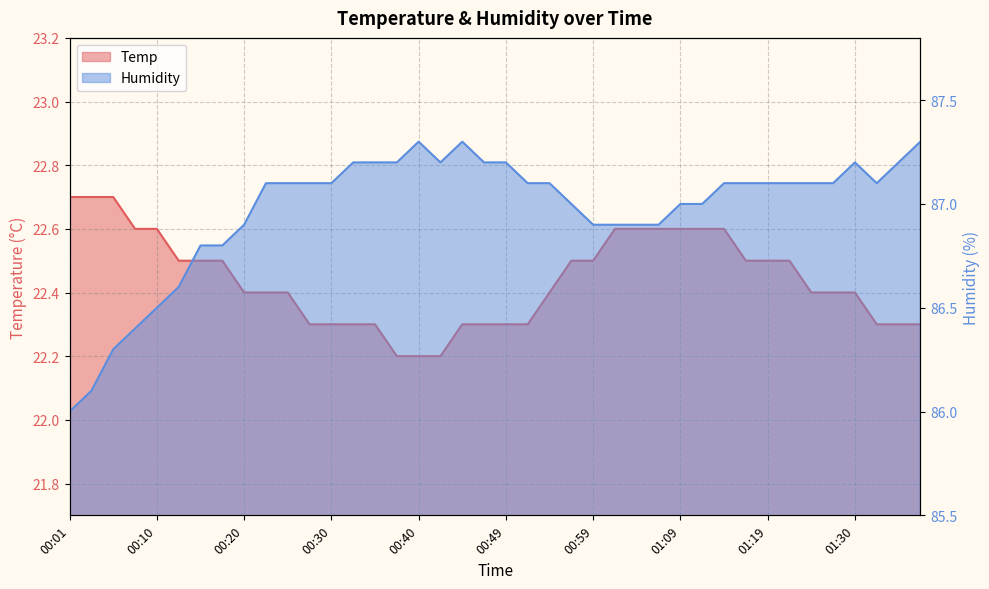

How many series are shown in this chart?

2